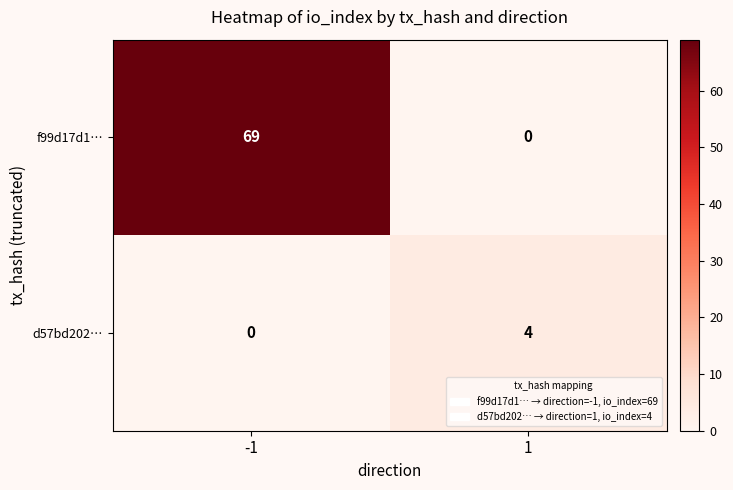

What is the difference between the highest and lowest values at -1?

69